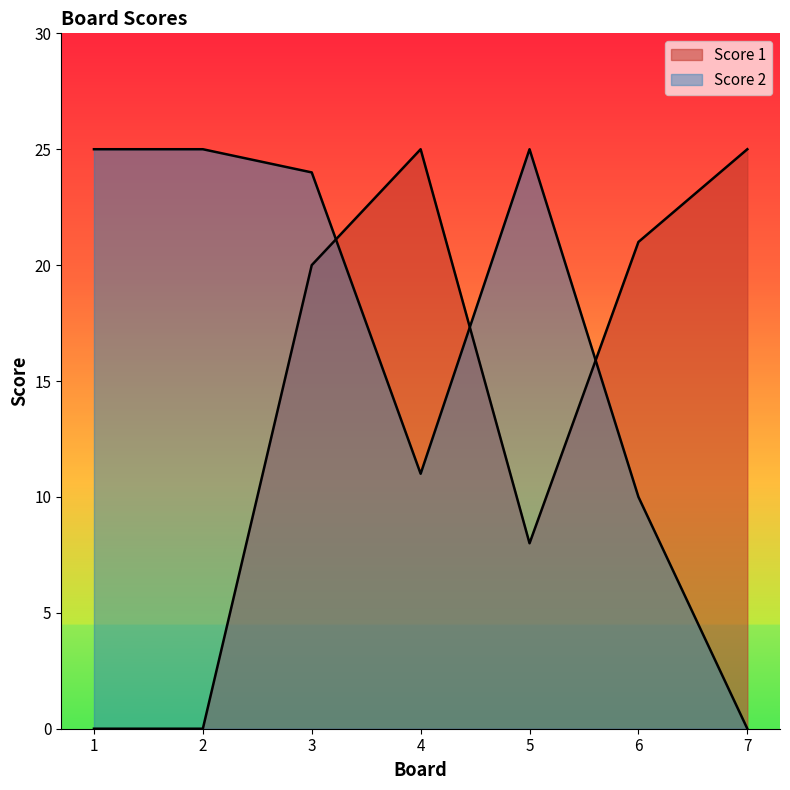

How many interior local peaks does the Score 2 series have?

1